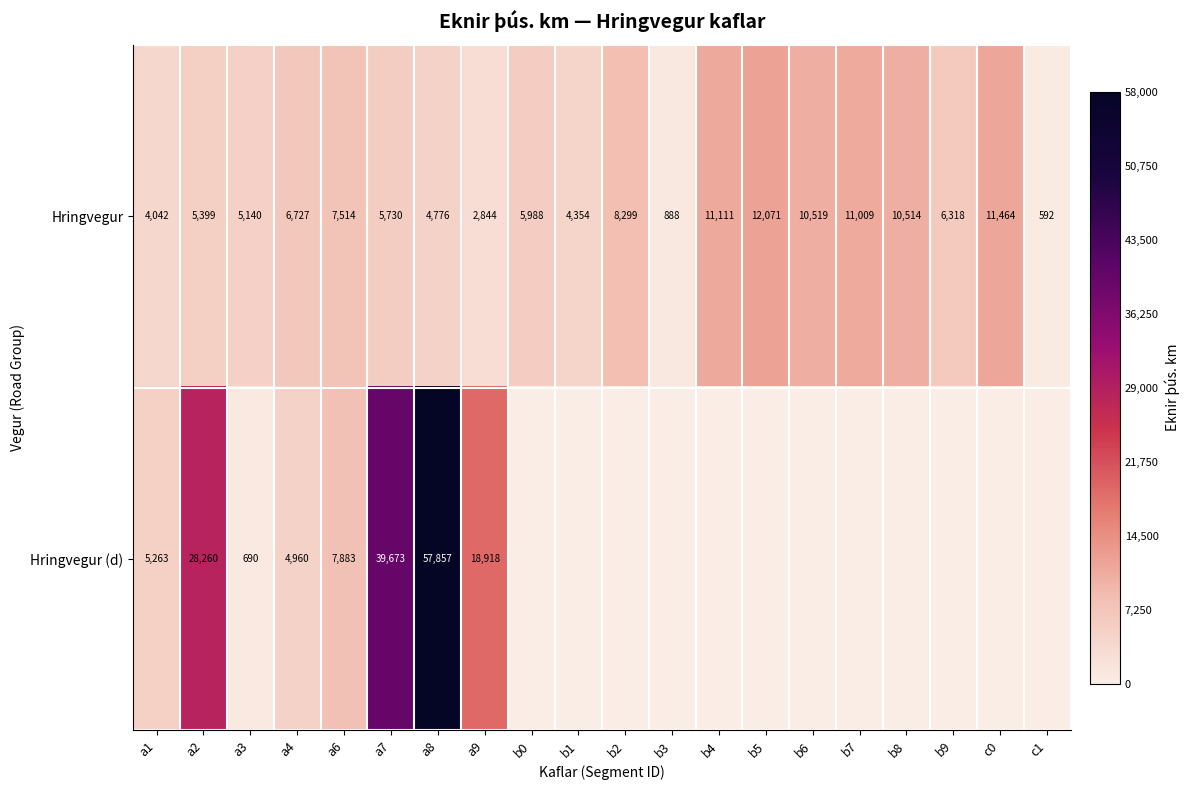

Is it true that Hringvegur equals 6727 at a4?

True